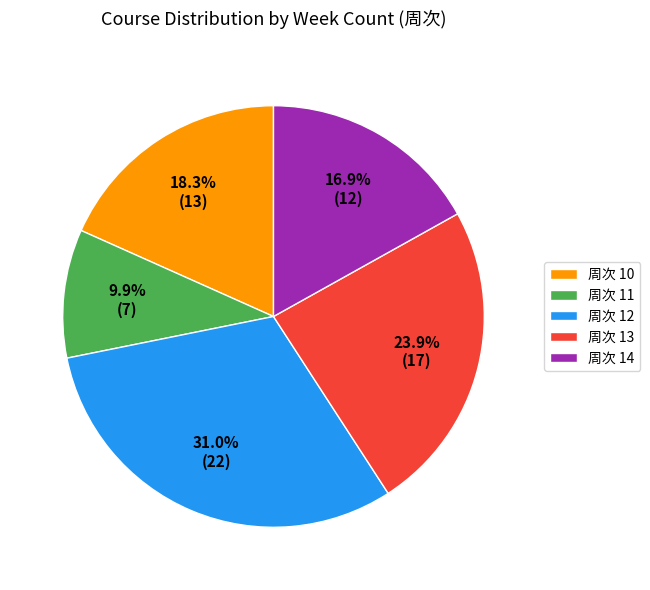

Does any single category account for the majority?

No